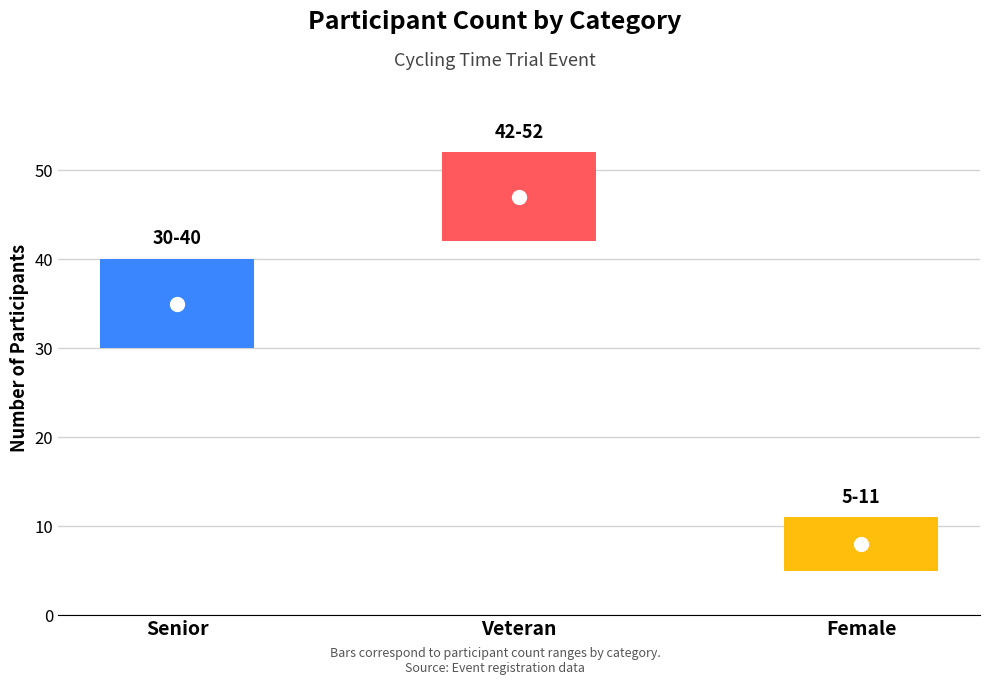

How many values are between 8 and 47?

3